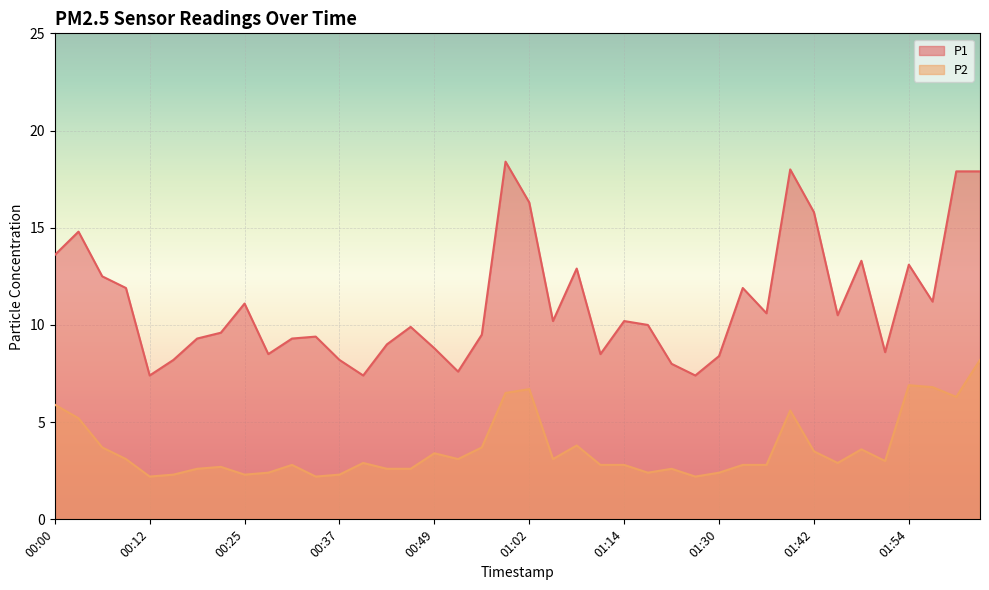

At which category does the chart reach its peak across all series?

00:59